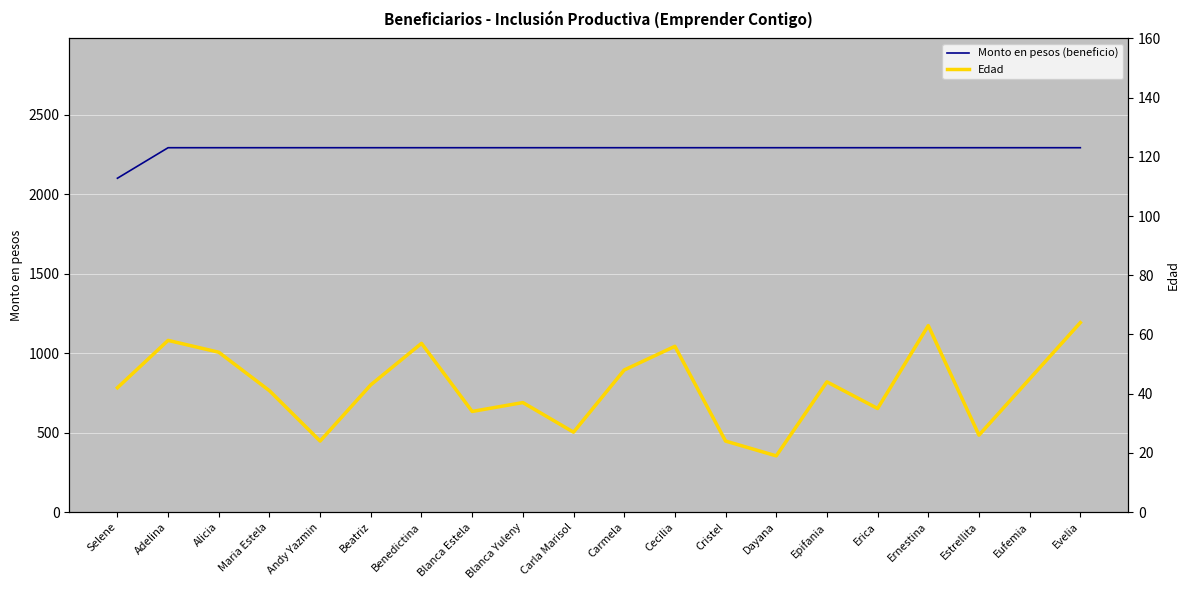

At how many categories does at least one series exceed 52?

20